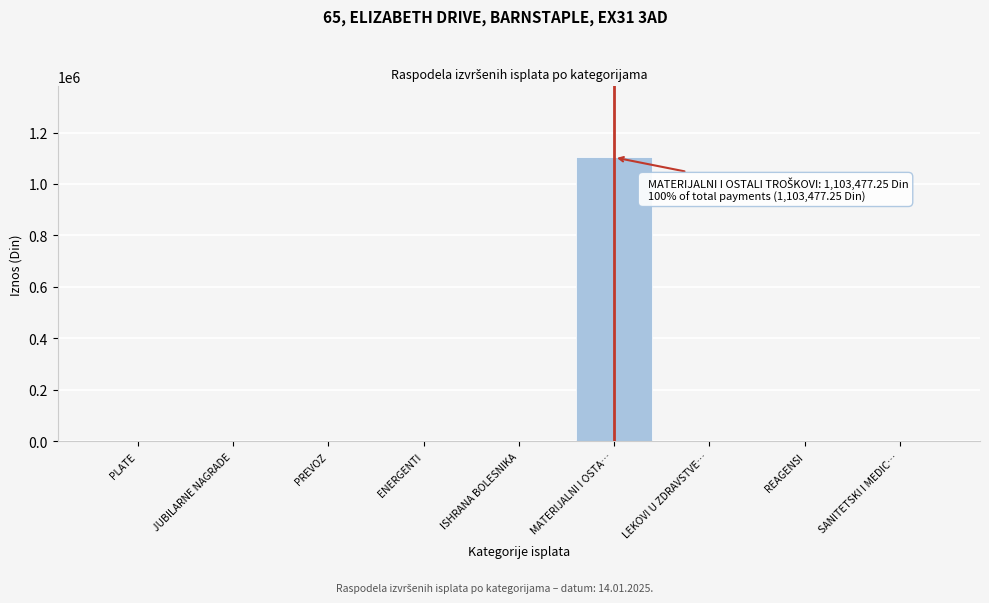

Which category has the highest value across all series?

MATERIJALNI I OSTA…